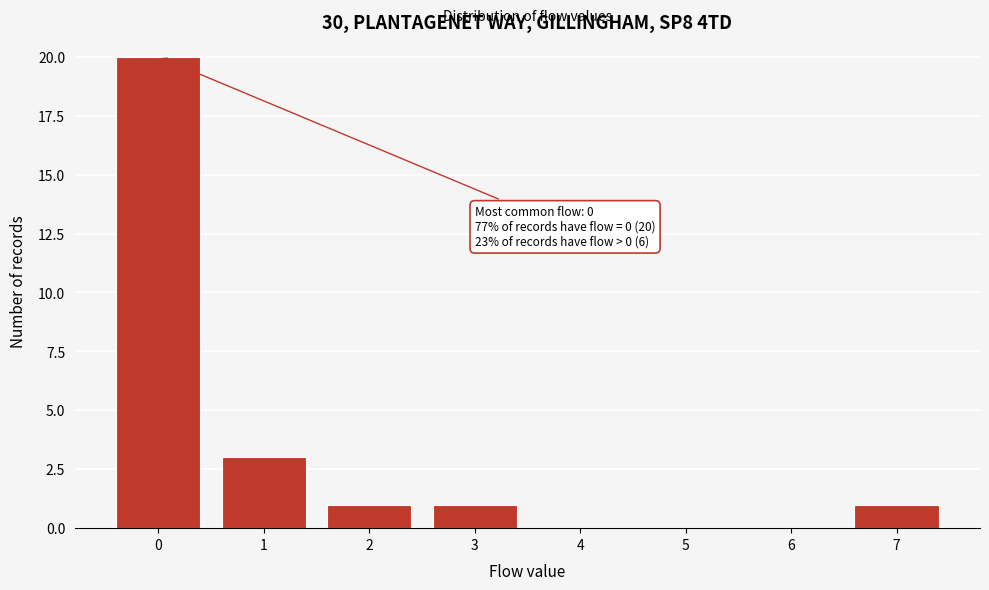

Reading left to right, list all the values displayed in this chart.

0=20	1=3	2=1	3=1	4=0	5=0	6=0	7=1